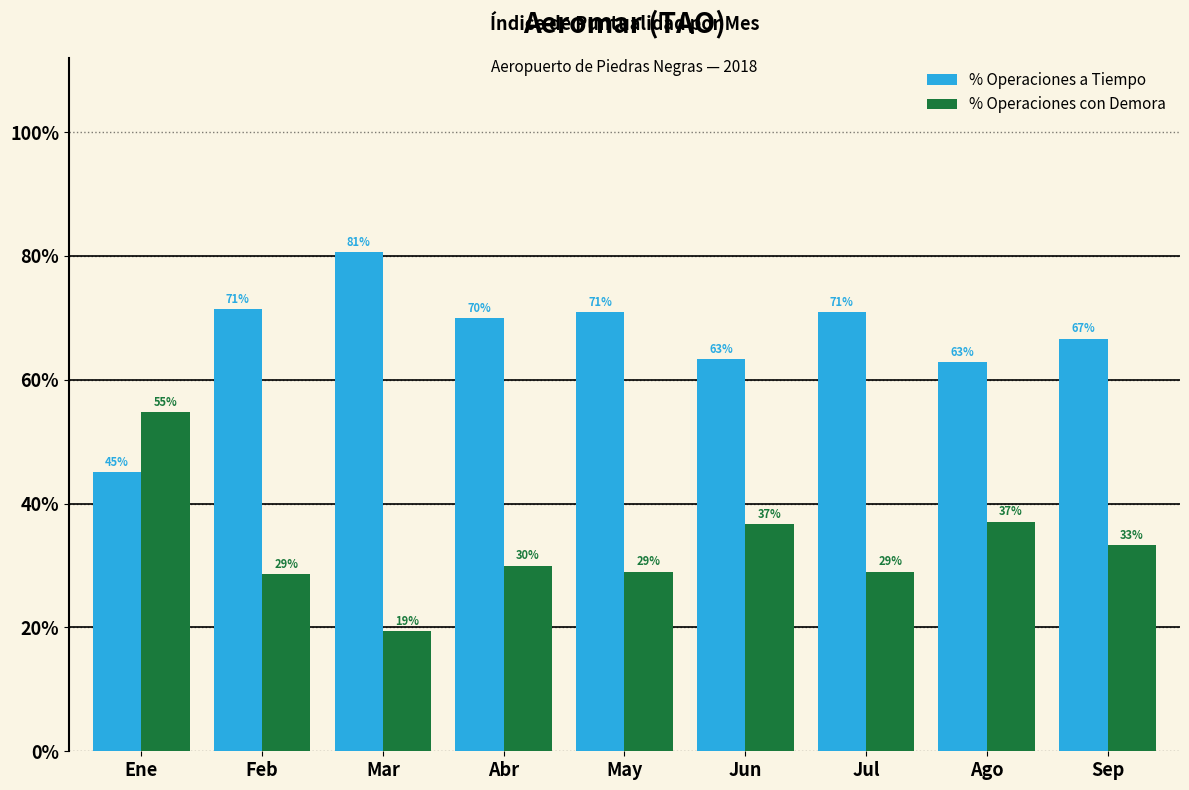

At Sep, list the series in order from smallest to largest.

% Operaciones con Demora, % Operaciones a Tiempo